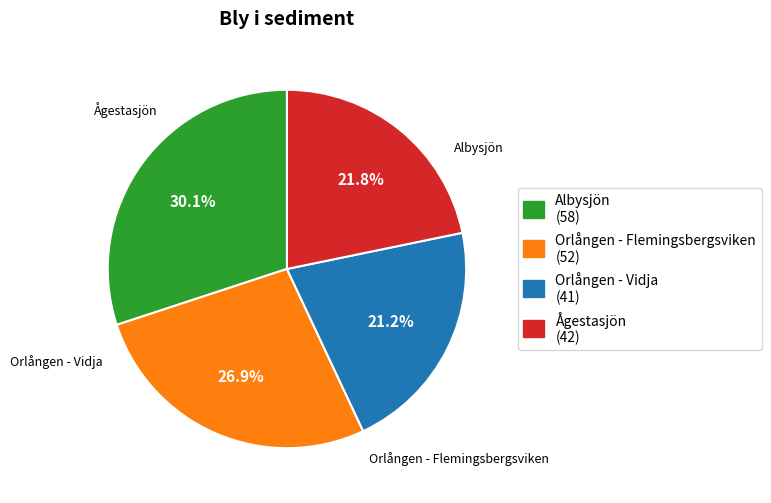

What is the ratio of the value at Ågestasjön to the value at Albysjön?

0.7